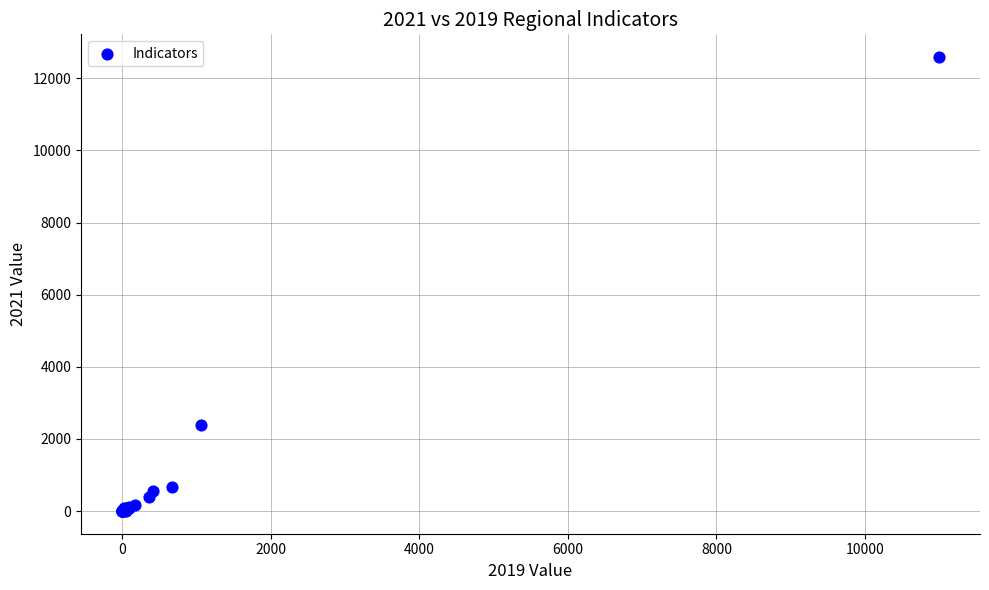

What Y value in the scatter plot is closest to 6296?

2386.0